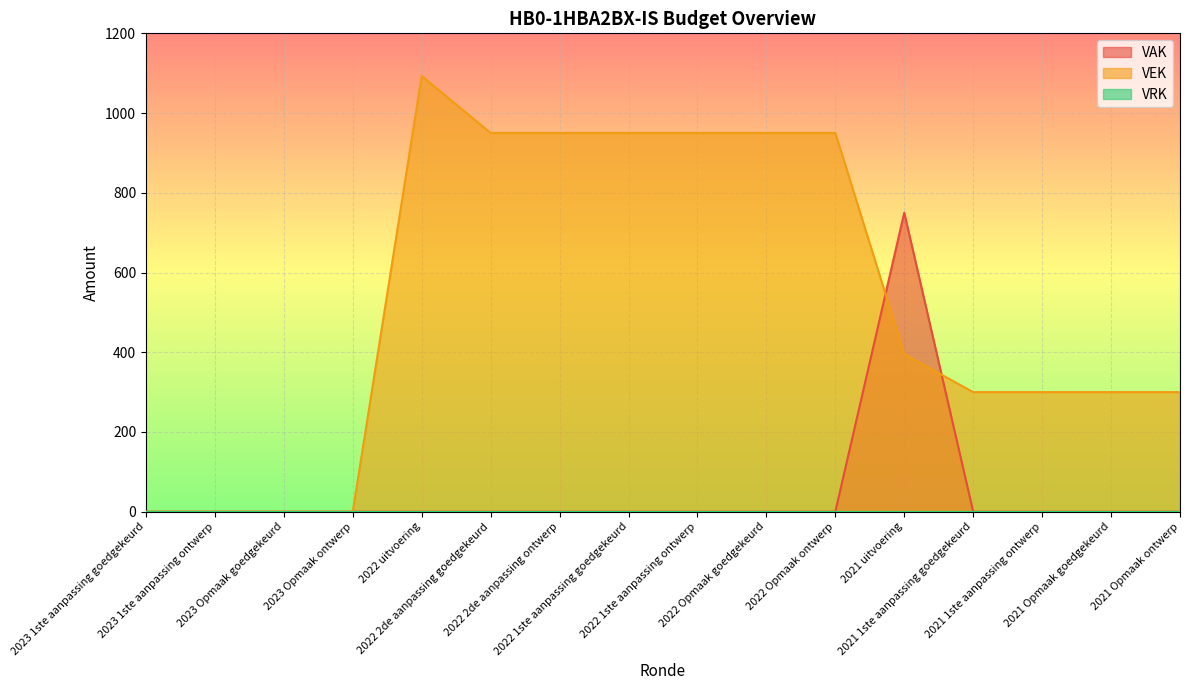

In VAK, how many points are higher than both neighbors (excluding endpoints)?

1